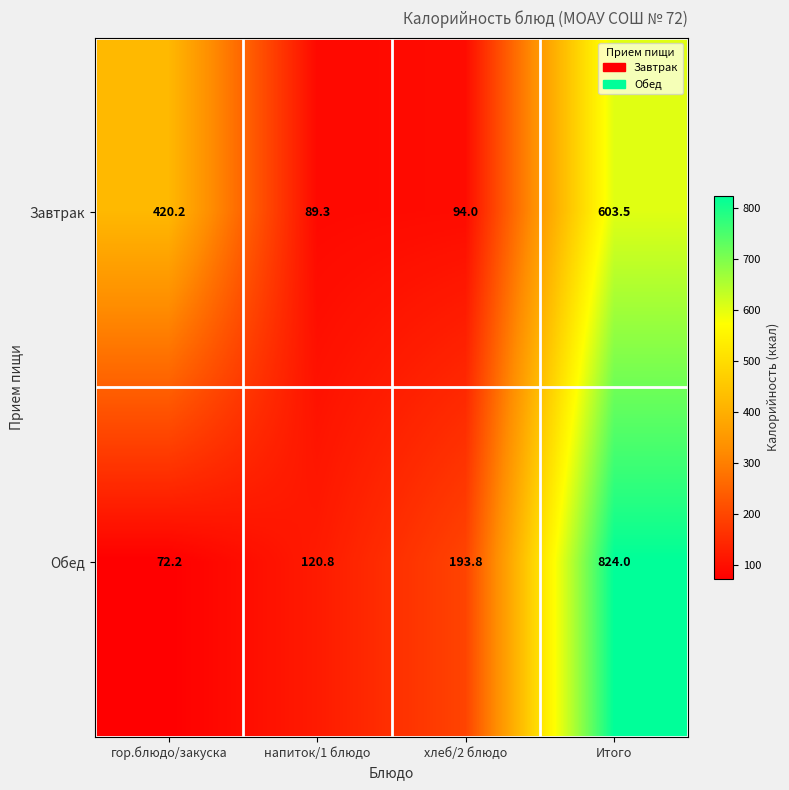

What is the difference between the maximum and second lowest values in the Обед series?

703.2